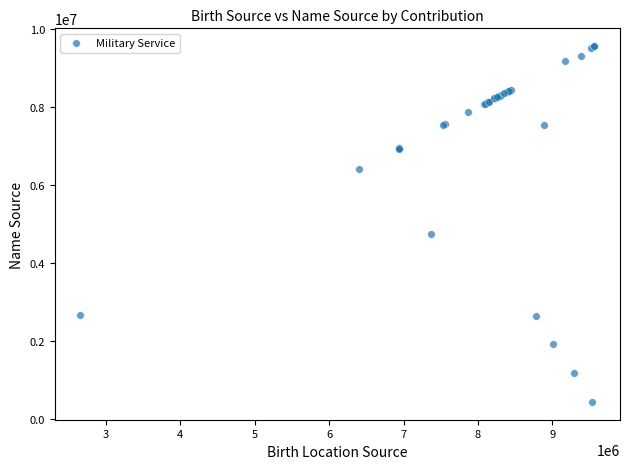

What Y value in the scatter plot is closest to 4996912?

4748106